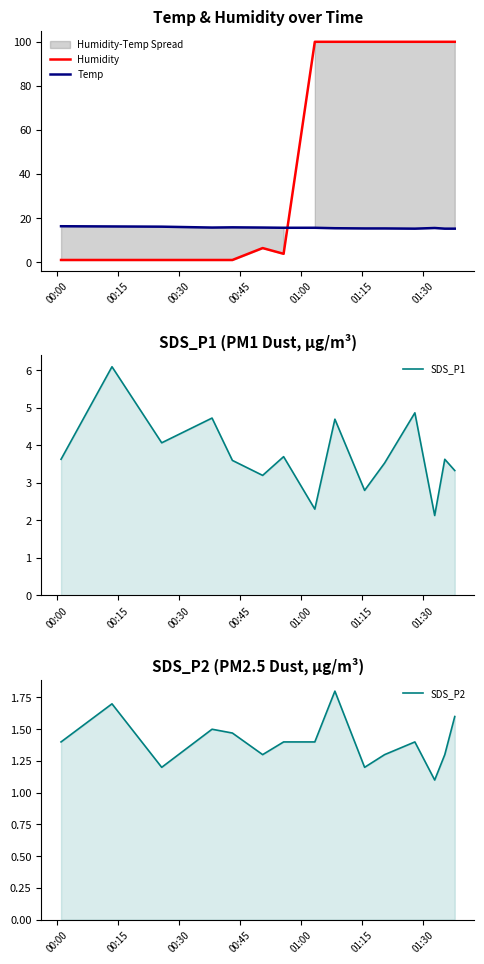

What is the maximum value for Humidity?

99.9